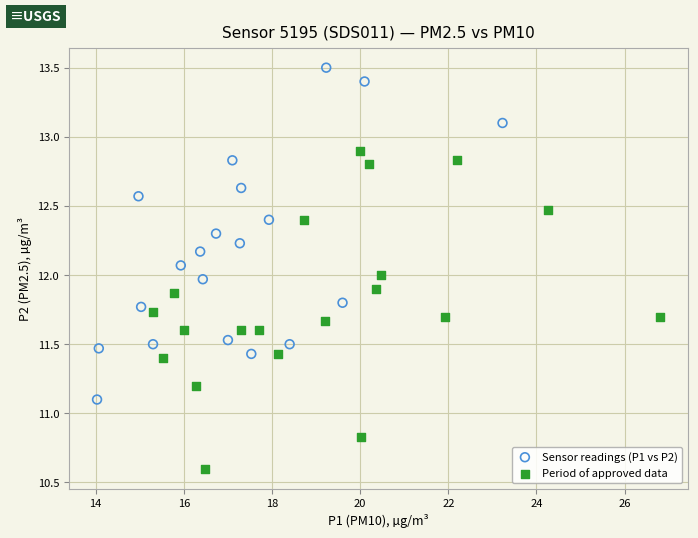

Which series contains the lowest Y value?

Period of approved data